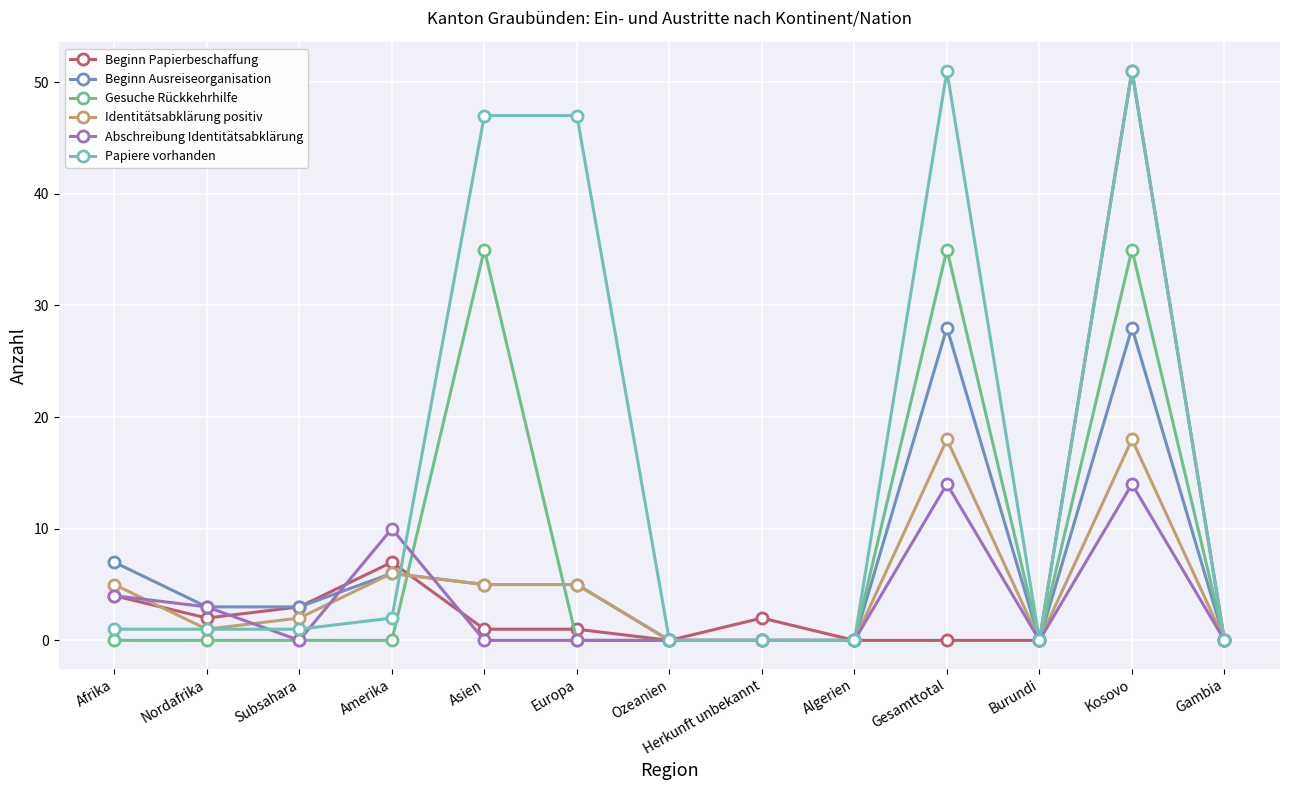

How many categories are shown in the chart?

13